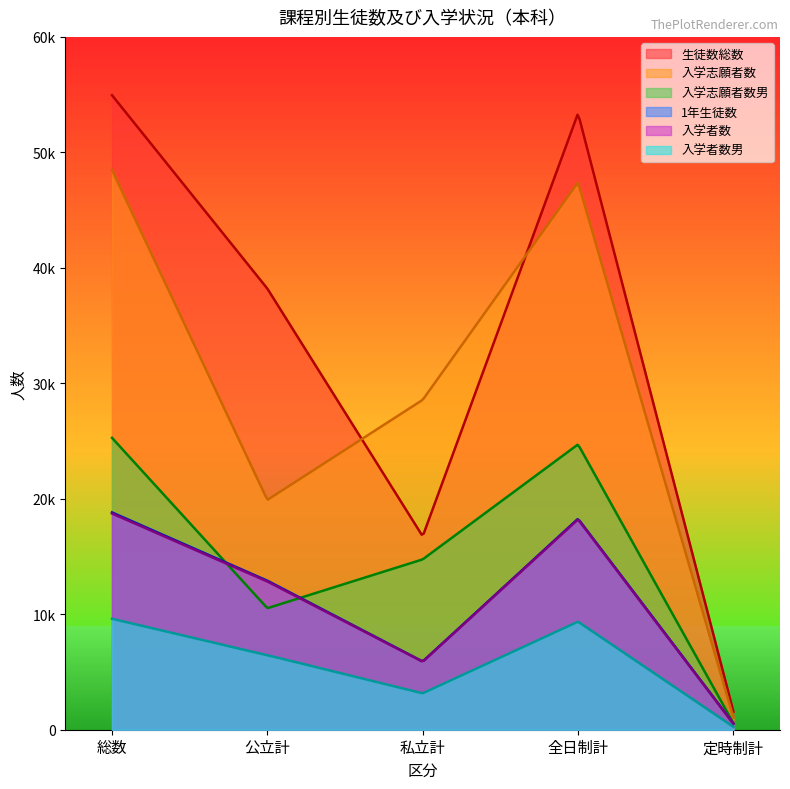

What is the sum of the 入学志願者数 values at 全日制計 and 総数?

95874